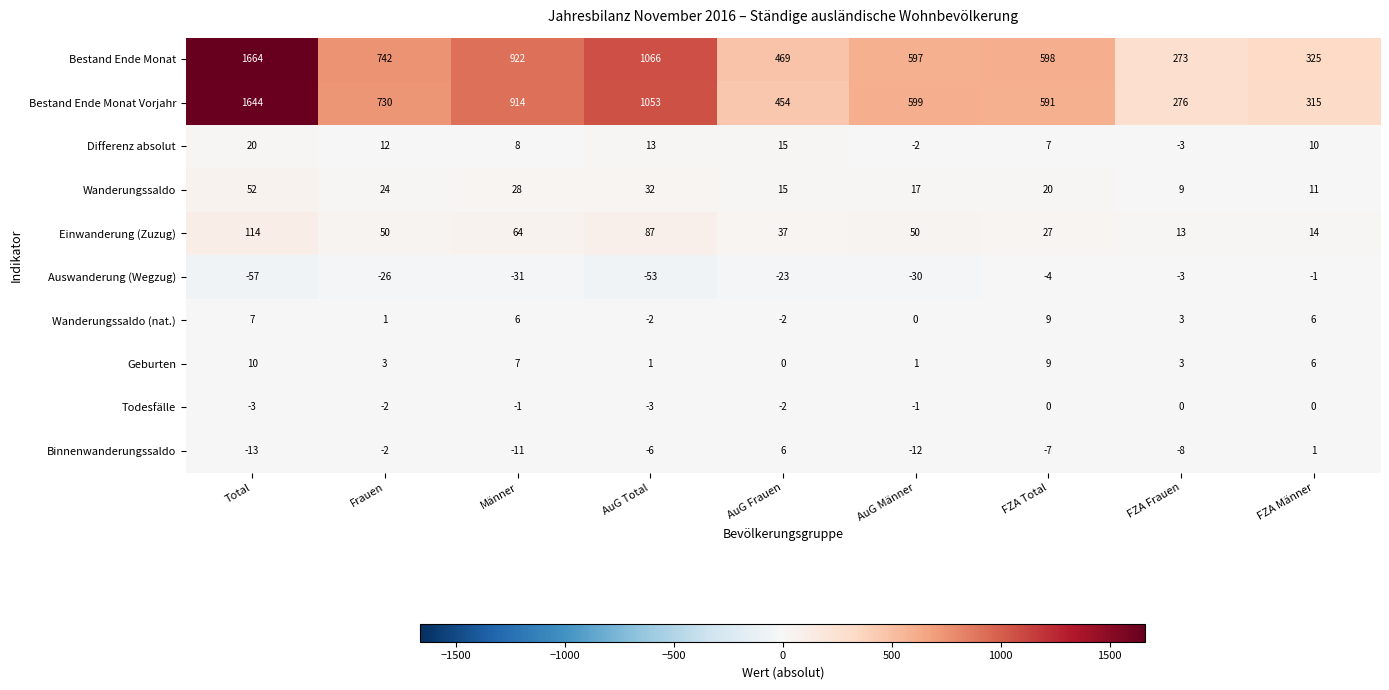

What is the average value of the Auswanderung (Wegzug) series?

-25